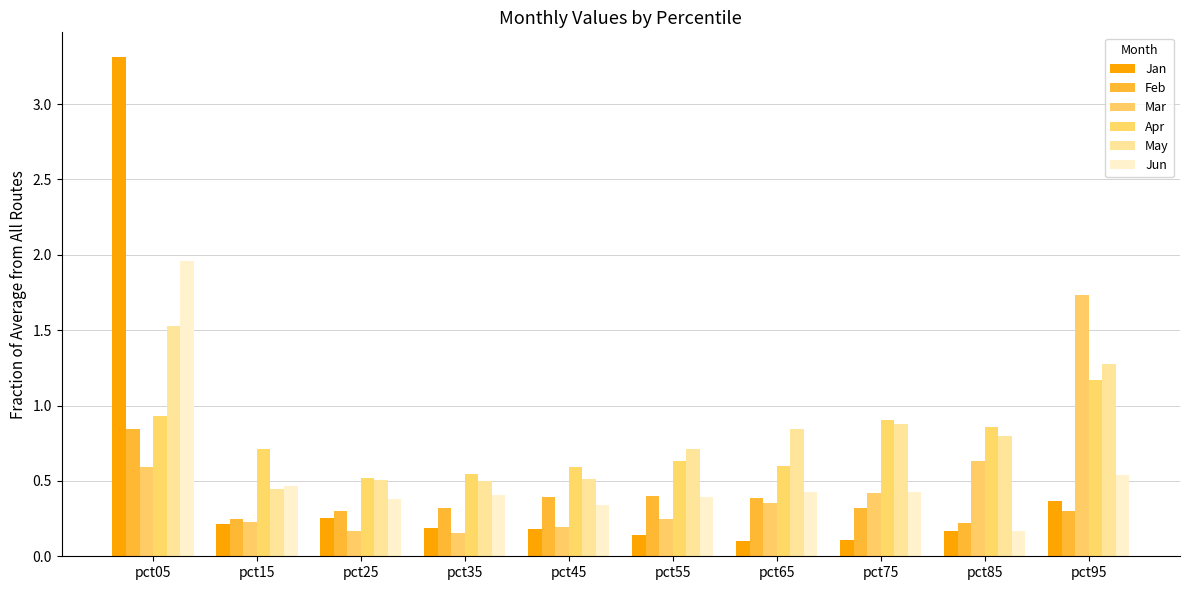

Is it true that Jan equals 0.1 at pct65?

True